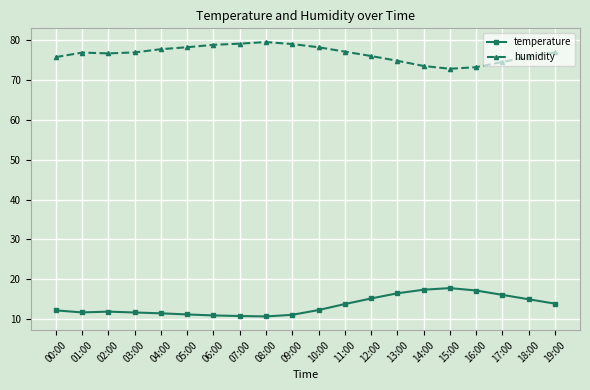

What is the difference between the second highest and minimum values in the humidity series?

6.3